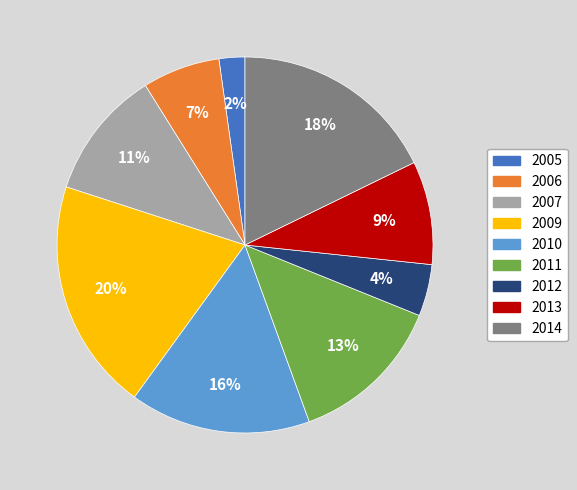

Is there any slice that represents more than half of the pie?

No